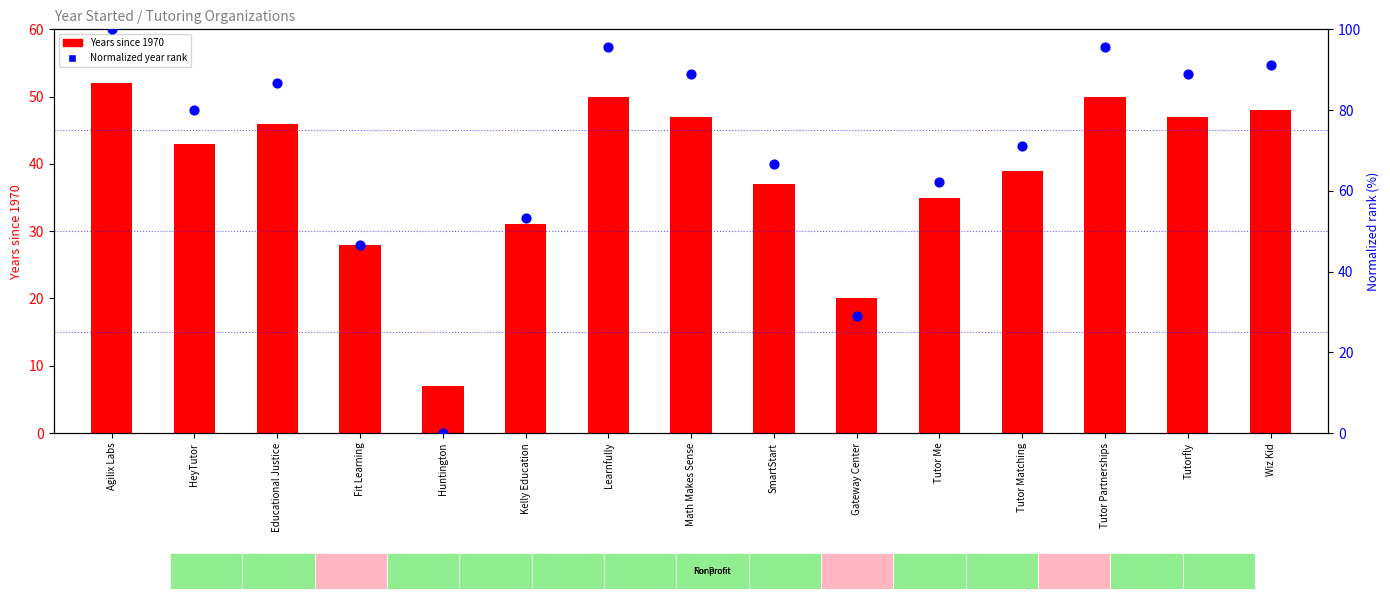

At which category is the sum across all series the highest?

Agilix Labs